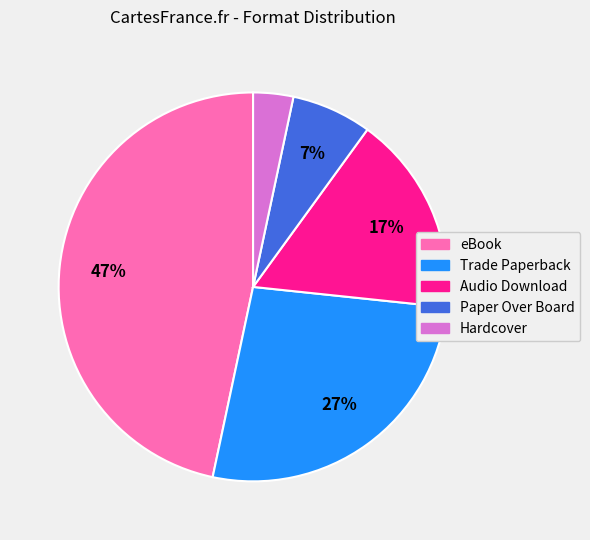

Count the number of slices in the pie.

5